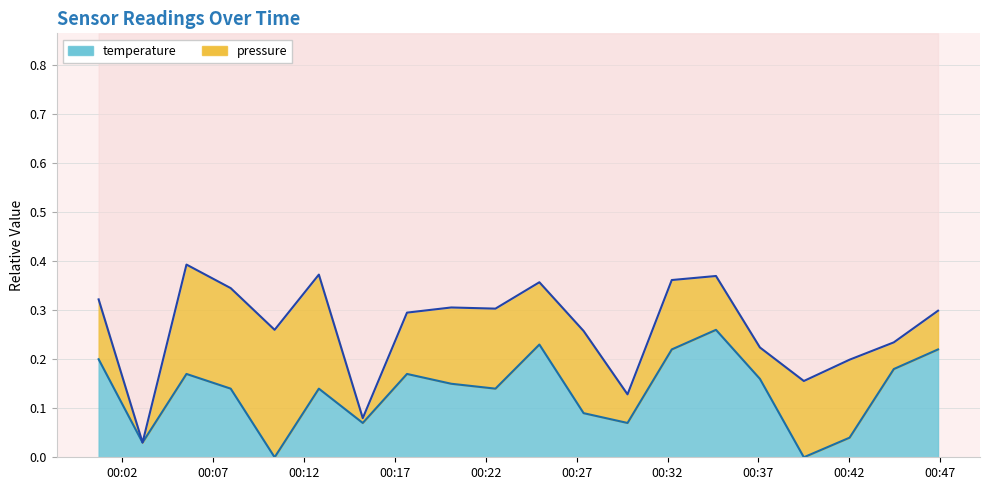

True or false: the data has more than 2 interior local peaks.

True